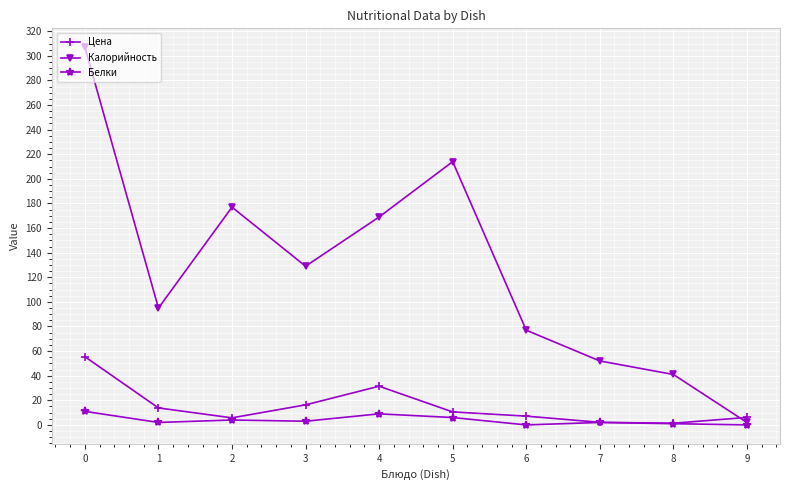

Which series has the largest range (max minus min)?

Калорийность